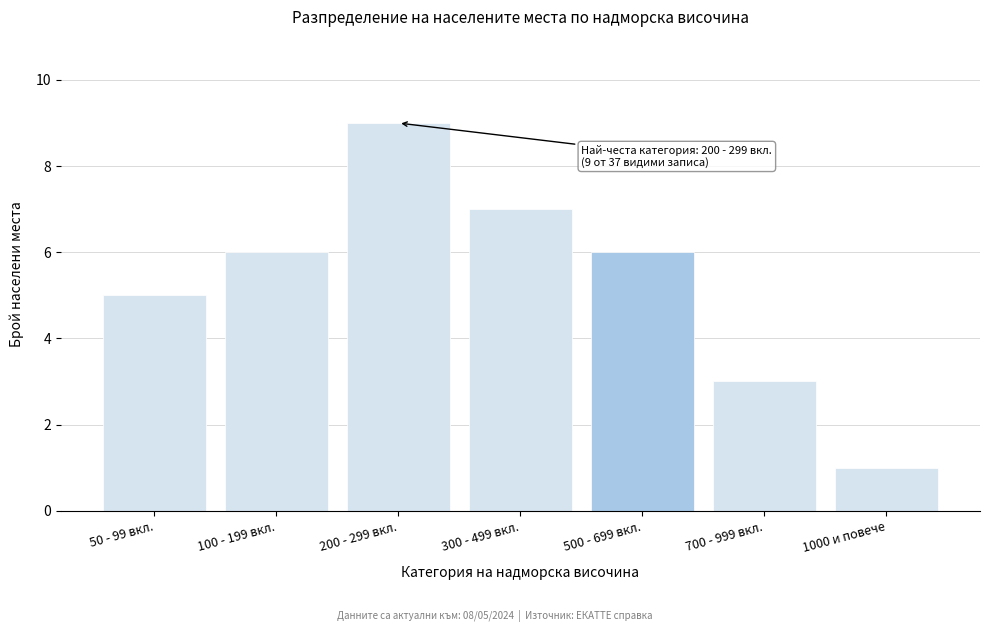

Reading left to right, transcribe all the data shown in this chart.

5	6	9	7	6	3	1